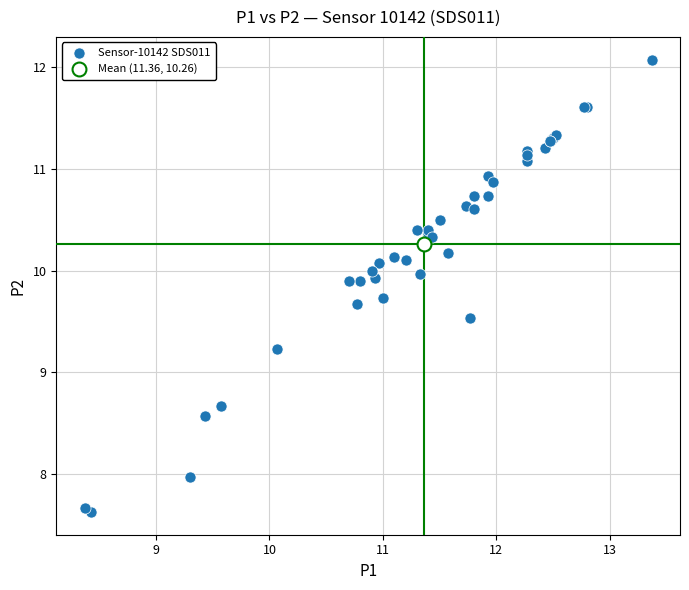

What are all the series names shown in the legend?

Sensor-10142 SDS011, Mean (11.36, 10.26)